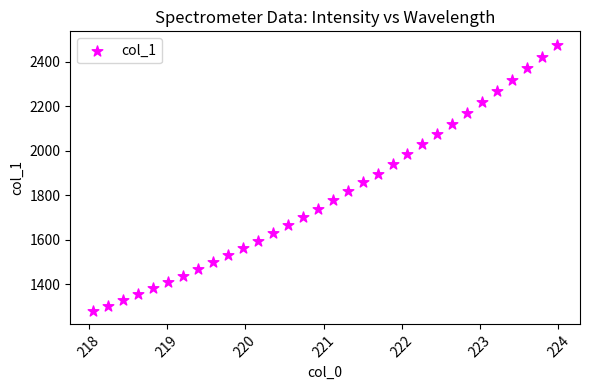

What is the range of Y values (max minus min)?

1197.2